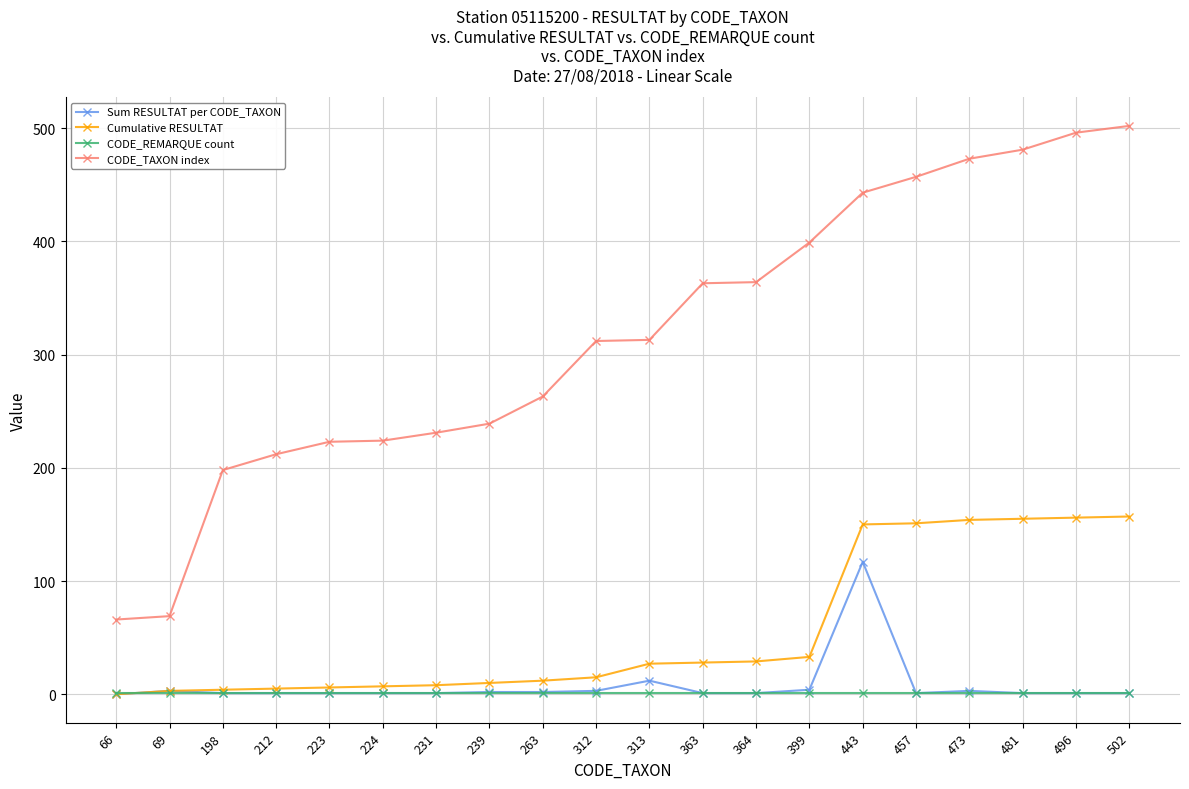

Rank the series by their maximum value, from lowest to highest.

CODE_REMARQUE count, Sum RESULTAT per CODE_TAXON, Cumulative RESULTAT, CODE_TAXON index